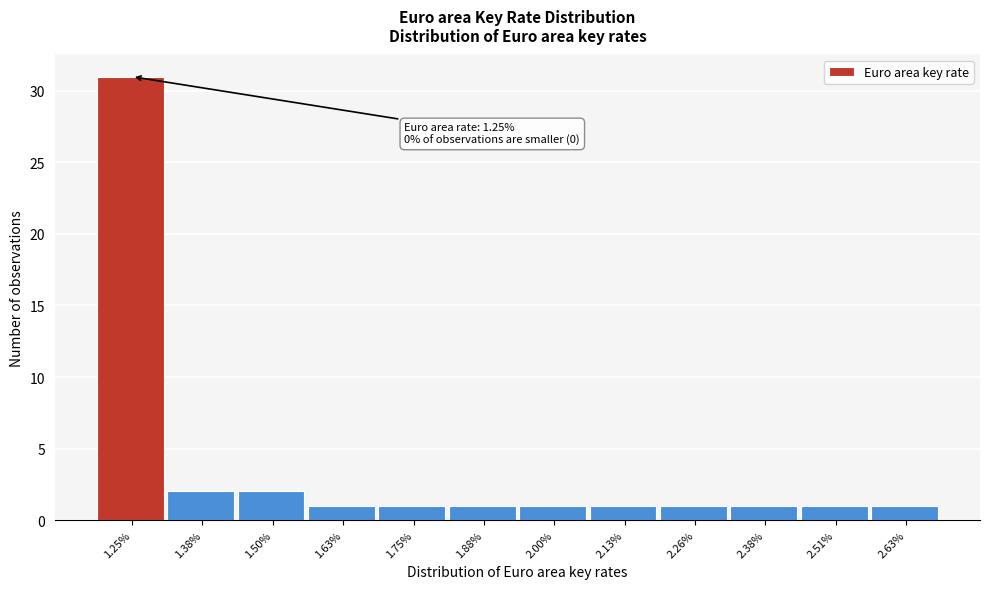

Reading right to left, what are all the values shown in this chart?

2.63%=1	2.51%=1	2.38%=1	2.26%=1	2.13%=1	2.00%=1	1.88%=1	1.75%=1	1.63%=1	1.50%=2	1.38%=2	1.25%=31